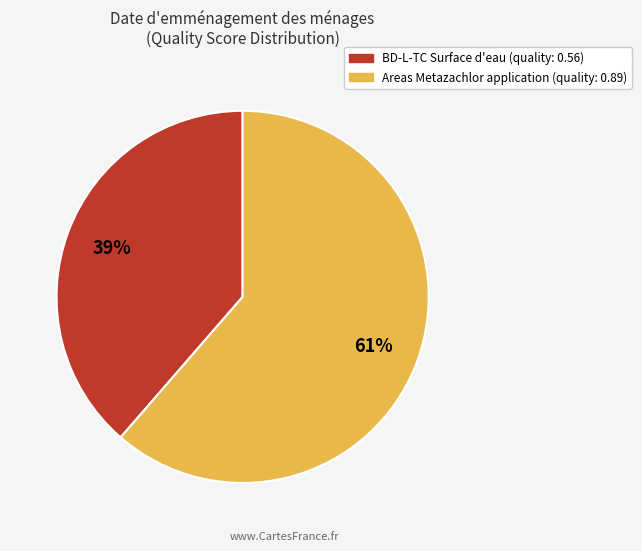

Does any single category account for the majority?

Yes